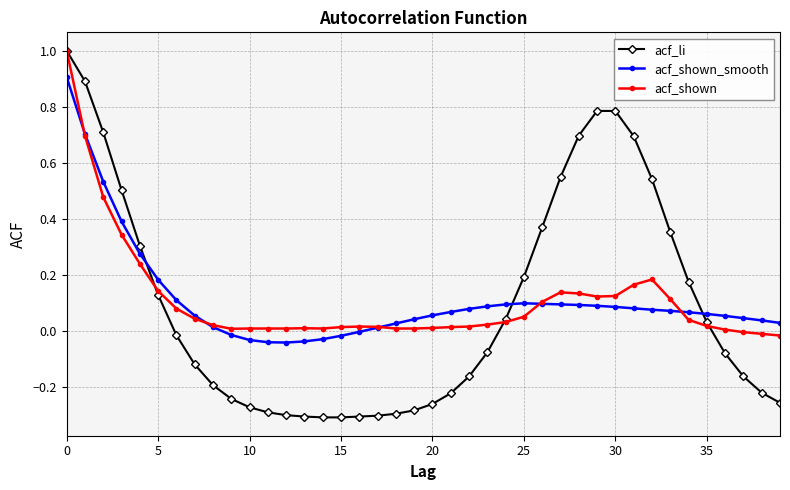

What is the sum of all acf_shown values?

4.4